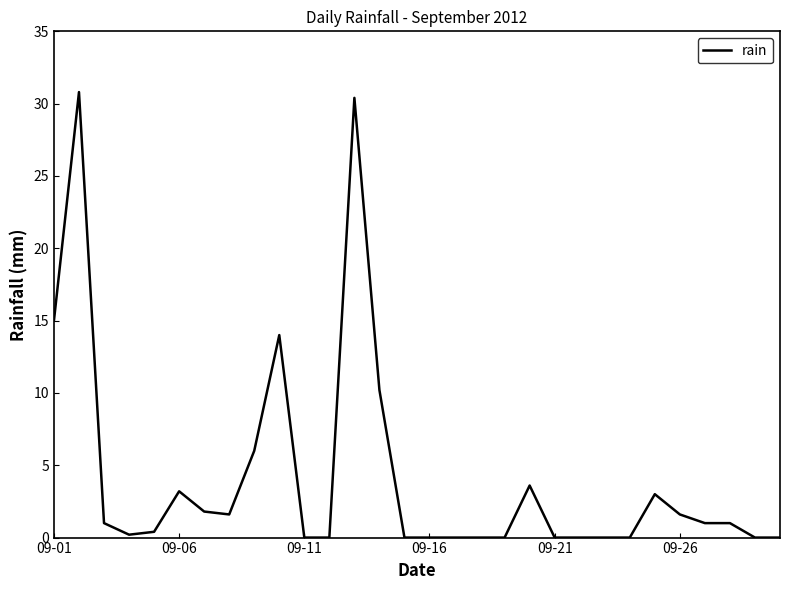

What is the maximum value shown in the chart?

30.8